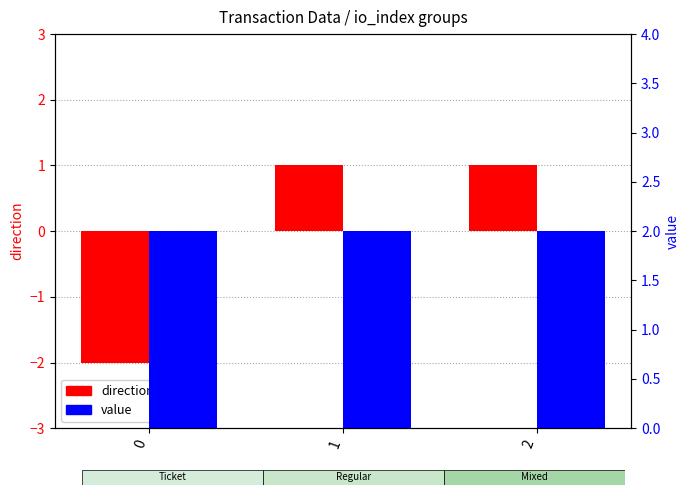

The direction series shows -3.0 at 0. True or false?

False